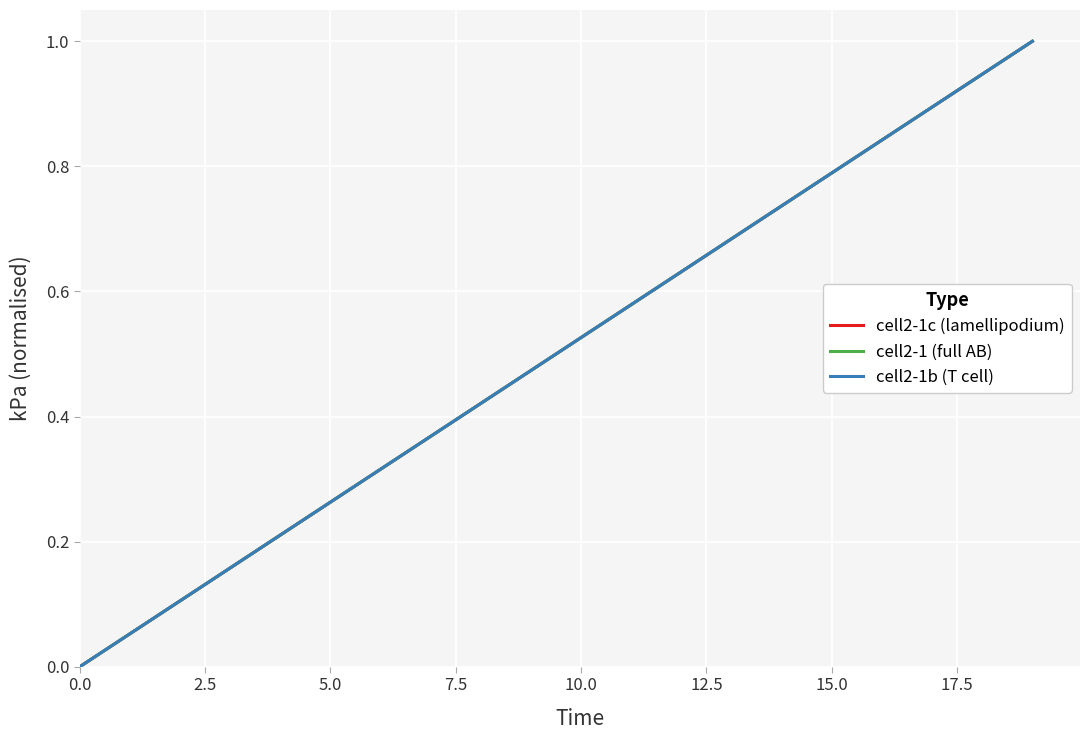

What is the maximum value for cell2-1b (T cell)?

1.0